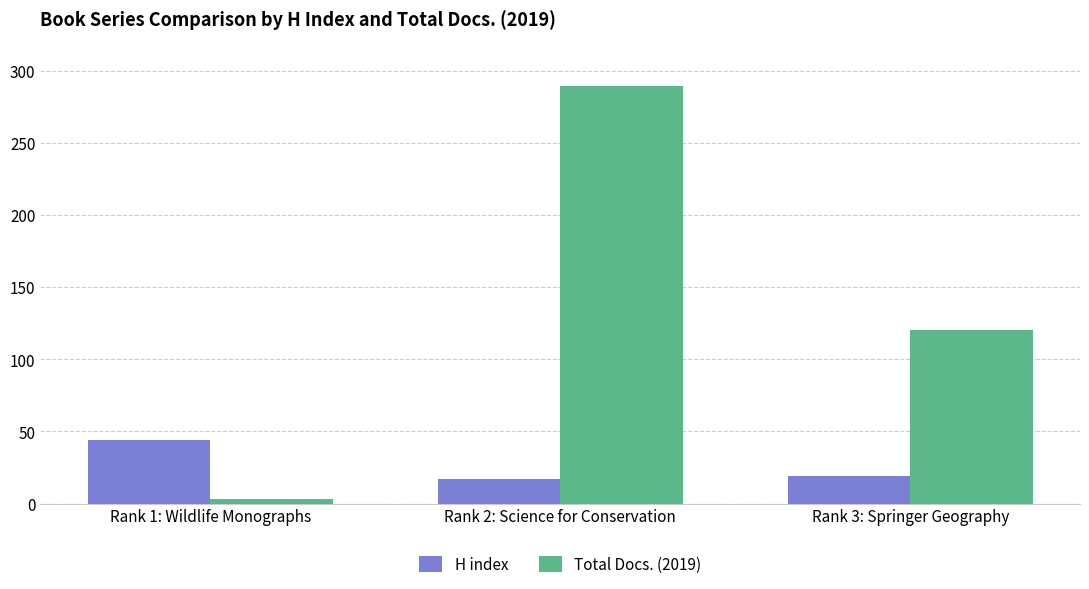

The H index series shows 66 at Rank 1: Wildlife Monographs. True or false?

False